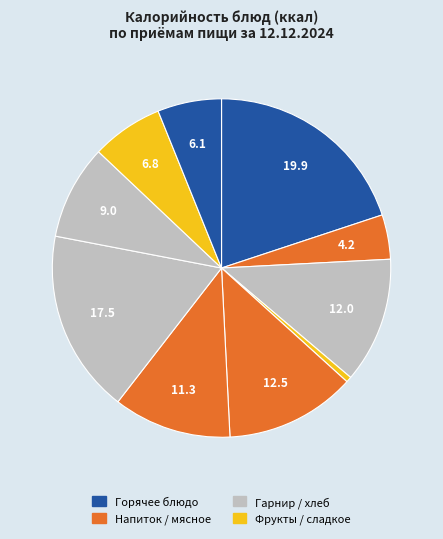

How many segments does this pie chart have?

10